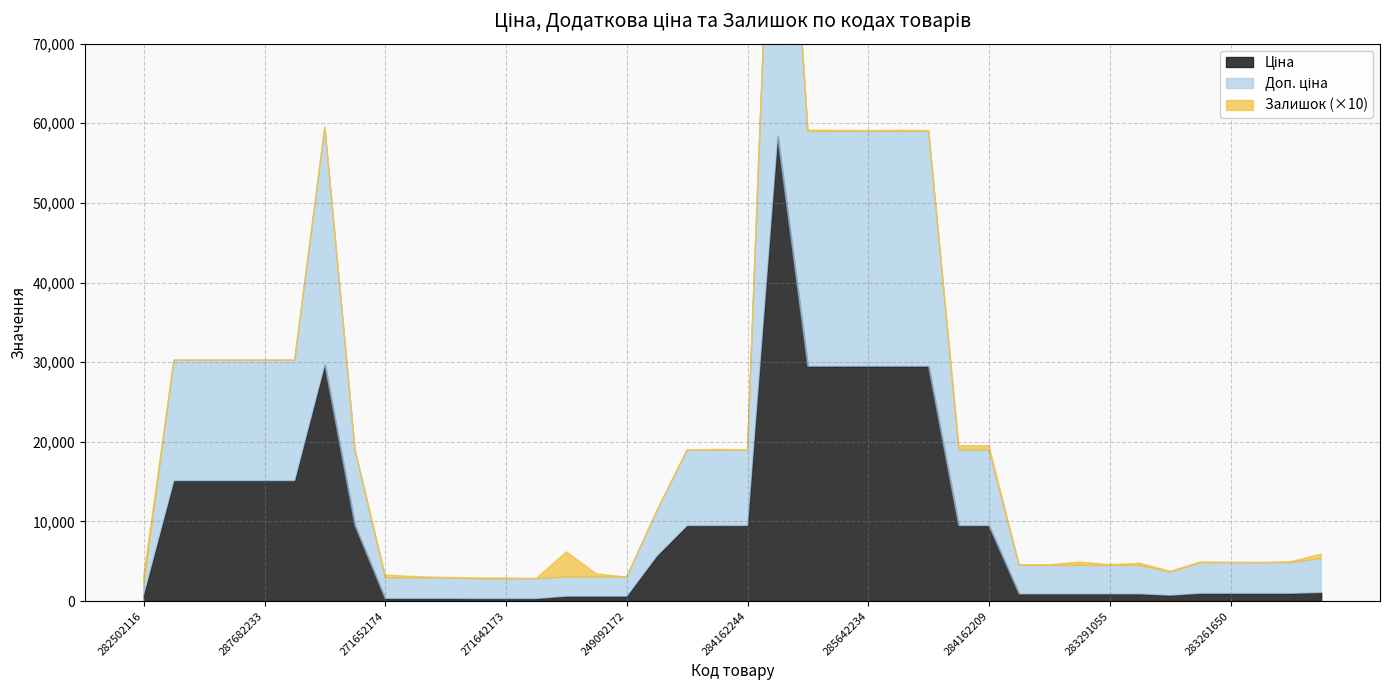

At which label is Доп. ціна closest to 29767?

287702232